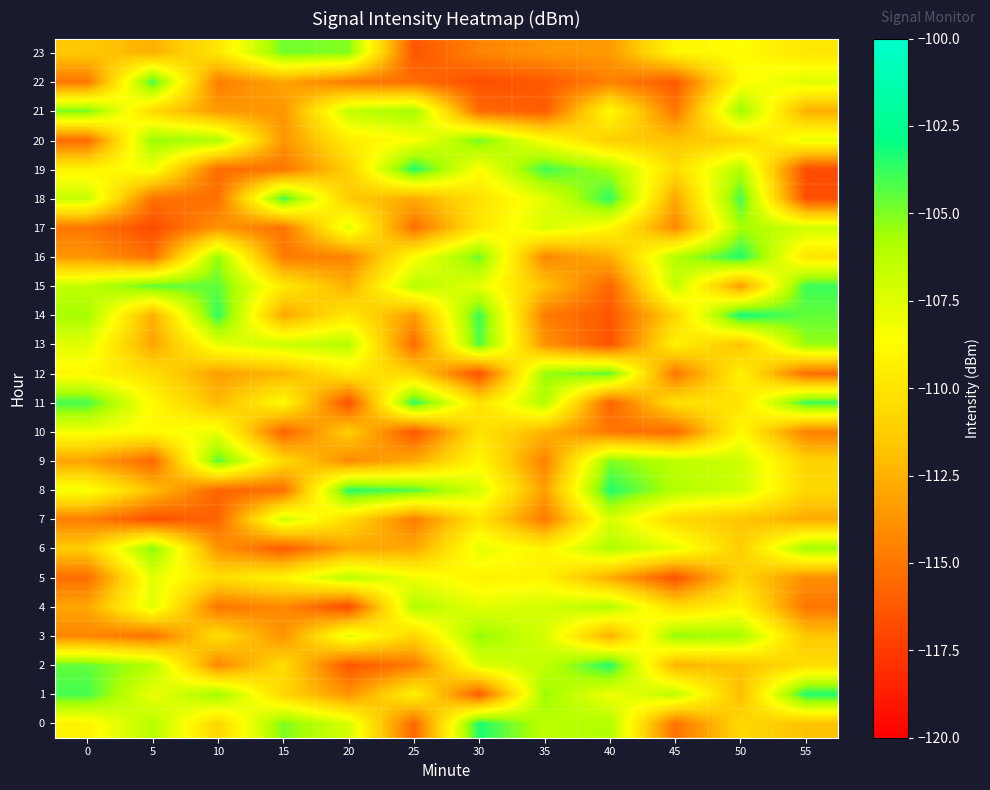

Reading left to right, transcribe all the data shown in this chart.

0: 0=-109.2	5=-106.2	10=-110.9	15=-105.0	20=-107.2	25=-115.7	30=-103.3	35=-106.3	40=-106.0	45=-115.2	50=-110.7	55=-111.8
1: 0=-104.0	5=-108.0	10=-105.5	15=-110.8	20=-113.8	25=-109.2	30=-116.1	35=-105.4	40=-108.2	45=-106.4	50=-112.0	55=-103.4
2: 0=-104.5	5=-106.1	10=-114.3	15=-110.5	20=-116.4	25=-114.8	30=-107.4	35=-106.6	40=-103.5	45=-112.4	50=-111.8	55=-110.4
3: 0=-114.3	5=-115.2	10=-110.3	15=-113.8	20=-107.6	25=-110.9	30=-105.3	35=-107.2	40=-112.6	45=-105.3	50=-105.7	55=-111.6
4: 0=-113.0	5=-107.4	10=-115.0	15=-114.2	20=-116.9	25=-106.0	30=-107.7	35=-107.1	40=-106.1	45=-110.6	50=-109.0	55=-115.0
5: 0=-115.4	5=-107.6	10=-110.4	15=-109.1	20=-106.3	25=-108.1	30=-109.2	35=-109.2	40=-112.7	45=-116.6	50=-110.9	55=-114.0
6: 0=-111.3	5=-105.1	10=-113.7	15=-116.2	20=-113.1	25=-112.9	30=-107.7	35=-109.2	40=-106.0	45=-107.7	50=-111.3	55=-105.6
7: 0=-114.7	5=-116.7	10=-115.7	15=-106.9	20=-110.5	25=-114.7	30=-110.0	35=-114.9	40=-107.3	45=-110.8	50=-111.7	55=-112.8
8: 0=-108.2	5=-111.9	10=-115.8	15=-115.3	20=-103.5	25=-104.3	30=-107.2	35=-113.3	40=-103.4	45=-106.1	50=-107.0	55=-110.7
9: 0=-113.2	5=-115.7	10=-104.4	15=-110.6	20=-114.2	25=-112.7	30=-108.9	35=-114.5	40=-105.0	45=-106.4	50=-106.9	55=-111.0
10: 0=-108.2	5=-108.8	10=-107.9	15=-115.8	20=-111.2	25=-116.4	30=-110.1	35=-112.4	40=-115.0	45=-115.6	50=-108.8	55=-114.6
11: 0=-104.0	5=-108.9	10=-112.1	15=-108.7	20=-116.7	25=-103.6	30=-110.2	35=-106.0	40=-115.8	45=-110.2	50=-110.1	55=-103.9
12: 0=-109.0	5=-110.4	10=-113.3	15=-112.4	20=-109.7	25=-110.9	30=-116.7	35=-105.4	40=-104.5	45=-115.0	50=-109.2	55=-115.5
13: 0=-107.6	5=-113.1	10=-107.8	15=-106.8	20=-106.2	25=-115.5	30=-104.2	35=-113.8	40=-116.5	45=-109.2	50=-111.8	55=-105.4
14: 0=-105.7	5=-112.6	10=-103.7	15=-112.9	20=-109.8	25=-113.4	30=-103.9	35=-114.7	40=-116.4	45=-110.9	50=-103.1	55=-104.5
15: 0=-106.5	5=-104.5	10=-104.5	15=-109.7	20=-112.6	25=-106.2	30=-107.7	35=-111.8	40=-115.7	45=-106.5	50=-113.3	55=-103.9
16: 0=-113.6	5=-115.3	10=-105.4	15=-114.9	20=-114.5	25=-108.6	30=-104.8	35=-114.2	40=-112.7	45=-106.1	50=-103.4	55=-110.0
17: 0=-115.0	5=-116.8	10=-113.8	15=-115.2	20=-107.5	25=-115.3	30=-109.9	35=-107.3	40=-108.9	45=-114.2	50=-105.7	55=-107.0
18: 0=-106.7	5=-115.2	10=-115.3	15=-104.0	20=-111.4	25=-112.8	30=-110.2	35=-107.7	40=-103.6	45=-113.0	50=-104.1	55=-116.7
19: 0=-109.2	5=-108.1	10=-115.5	15=-115.0	20=-111.1	25=-103.5	30=-108.7	35=-103.9	40=-105.7	45=-110.5	50=-106.0	55=-116.8
20: 0=-115.5	5=-105.4	10=-105.8	15=-113.7	20=-109.6	25=-108.5	30=-104.9	35=-108.6	40=-111.2	45=-111.8	50=-111.0	55=-107.9
21: 0=-104.9	5=-110.6	10=-113.5	15=-113.7	20=-106.6	25=-105.6	30=-115.5	35=-116.1	40=-108.7	45=-115.0	50=-105.5	55=-112.7
22: 0=-115.0	5=-104.1	10=-114.7	15=-113.0	20=-114.8	25=-115.4	30=-116.7	35=-116.2	40=-114.6	45=-116.3	50=-108.7	55=-107.5
23: 0=-111.5	5=-112.5	10=-109.9	15=-104.7	20=-105.1	25=-116.4	30=-114.5	35=-113.7	40=-113.5	45=-109.0	50=-108.7	55=-109.9